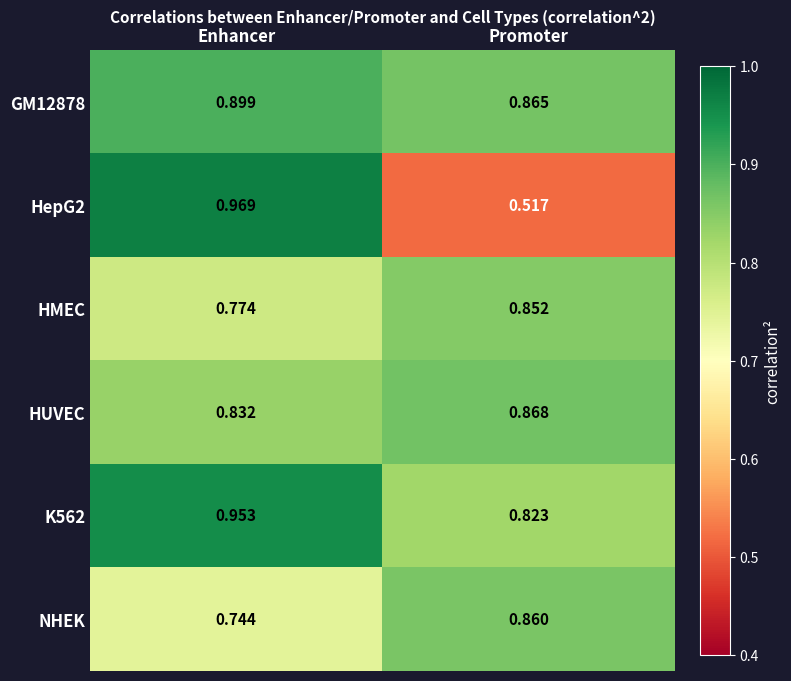

Rank the series by their maximum value, from highest to lowest.

HepG2, K562, GM12878, HUVEC, NHEK, HMEC